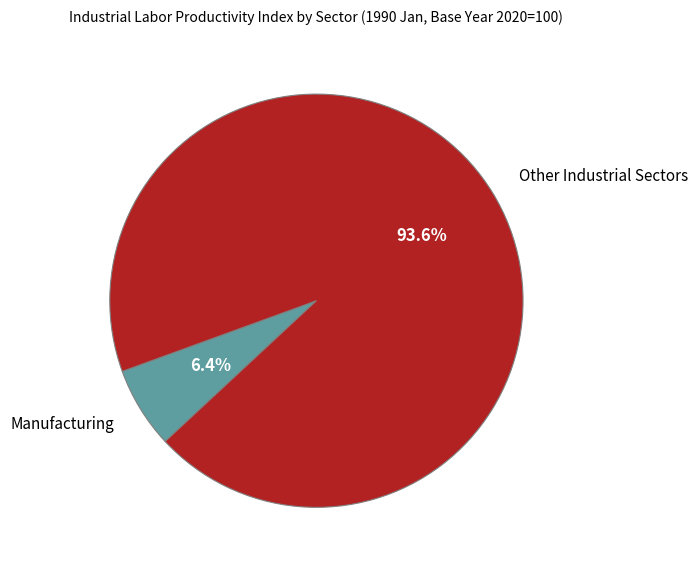

How many slices are in this pie chart?

2